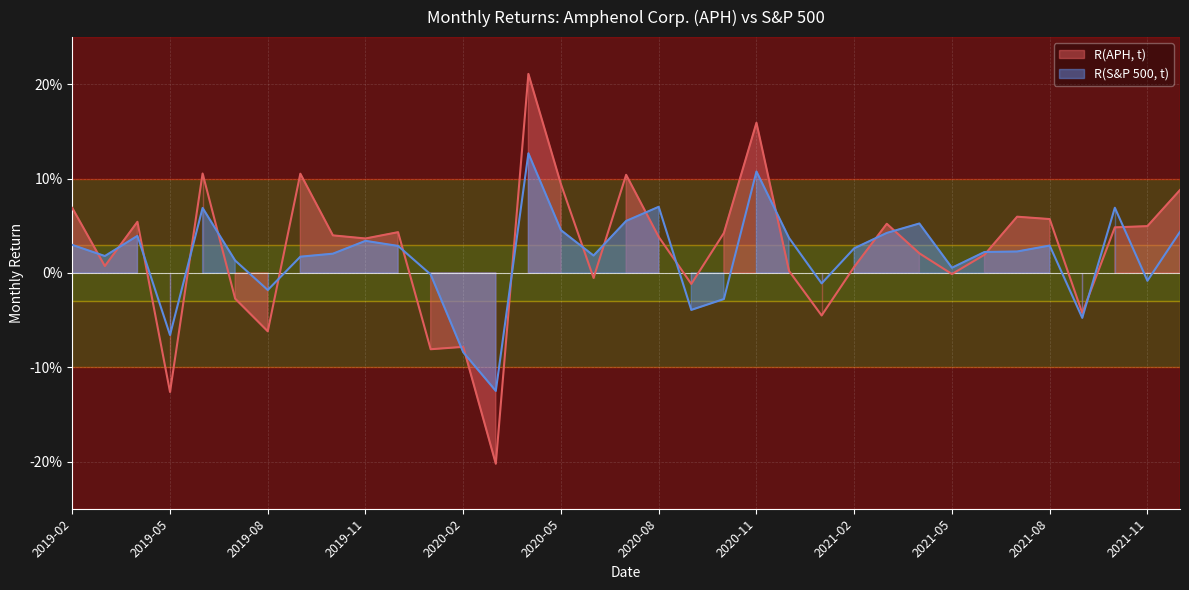

How many values in the R(APH, t) series are below 0?

11